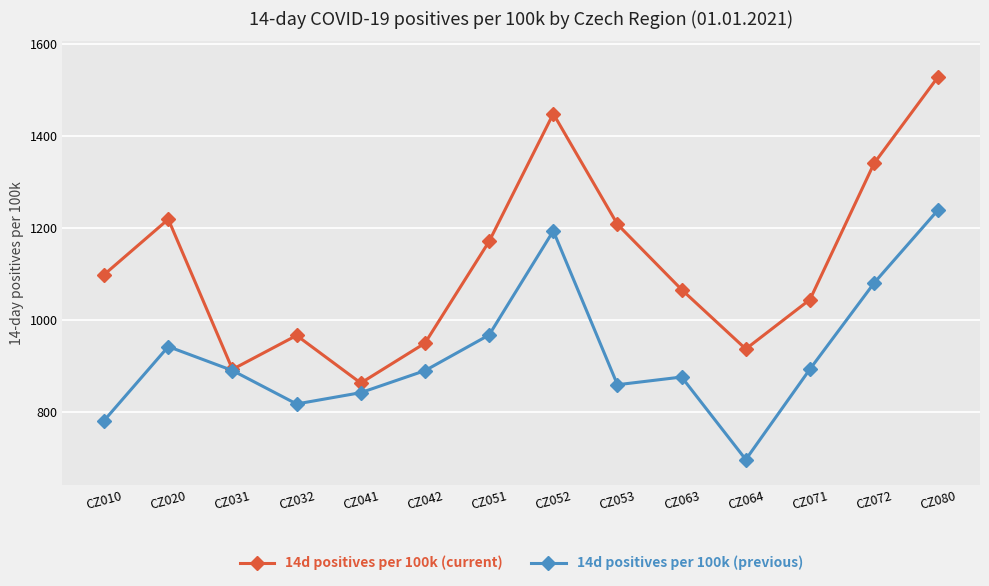

What is the value of the 14d positives per 100k (current) point at the 9th from the left?

1207.7